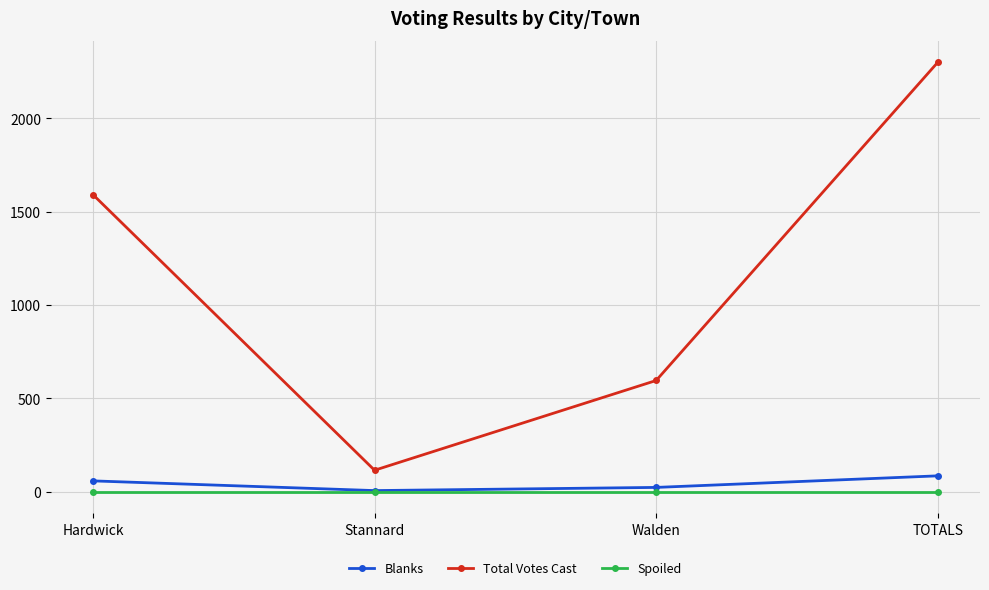

The Spoiled series shows 0 at Stannard. True or false?

True